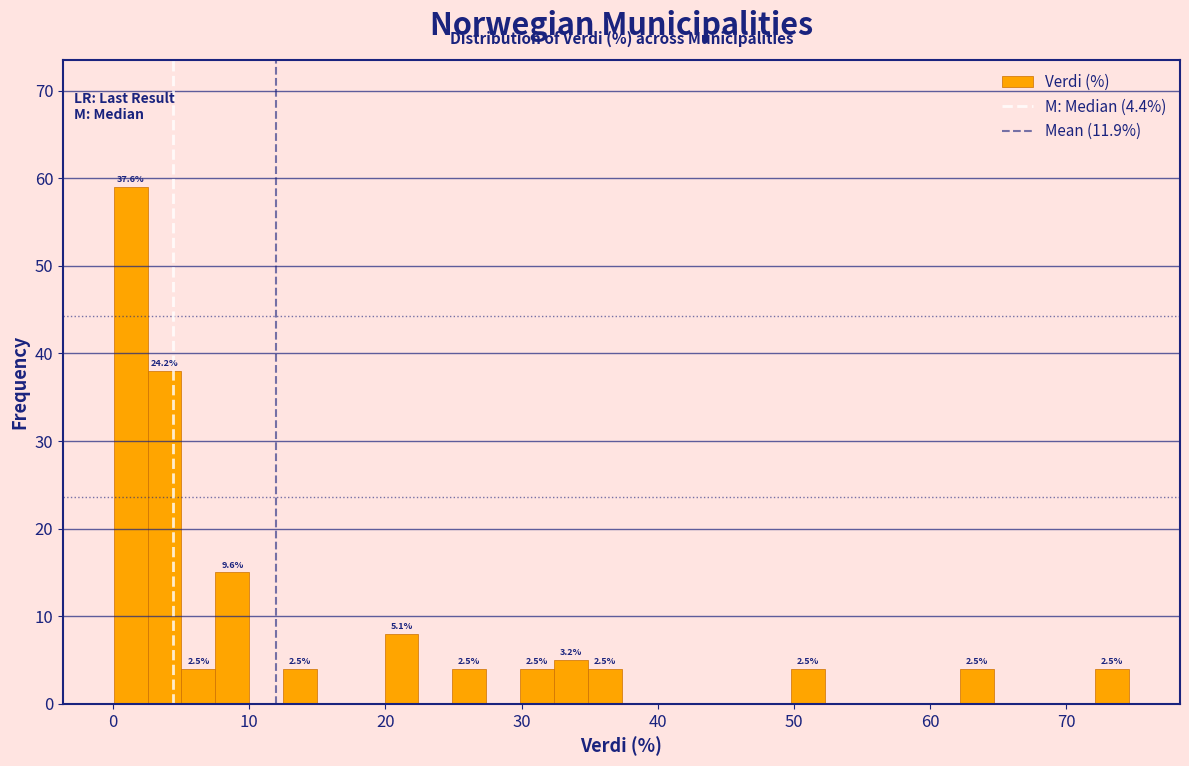

Around what value on the x-axis is the tallest bar? Give the approximate position of its centre, as read against the axis.

1